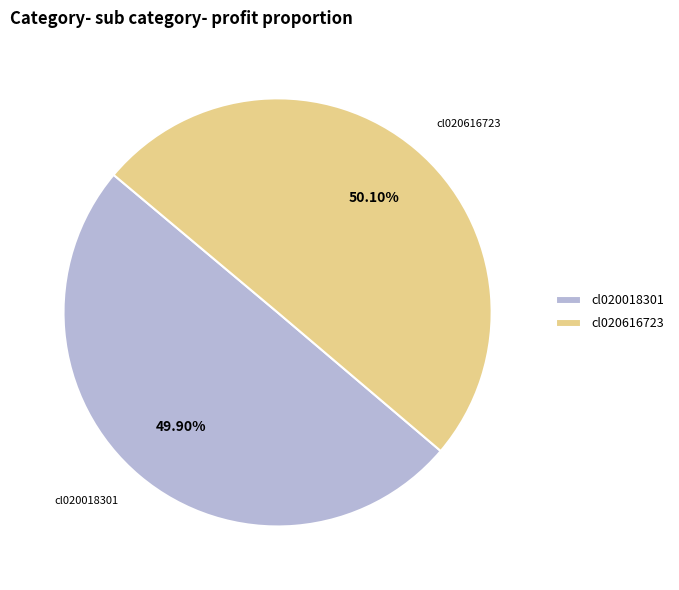

Is there a majority slice in this chart?

Yes